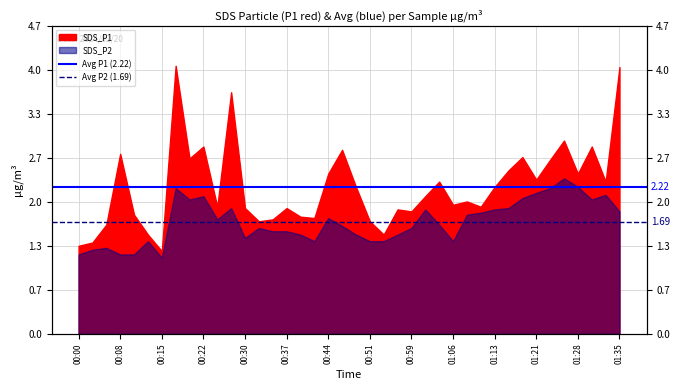

The value of Avg P1 (2.22) at 00:00 is 0.9. True or false?

False